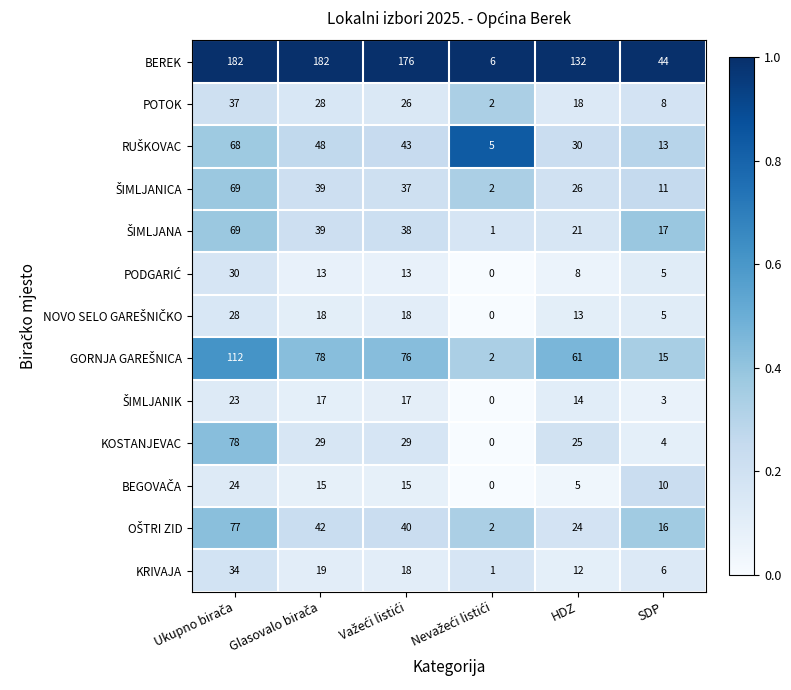

What is the spread (max minus min) of values at HDZ?

127